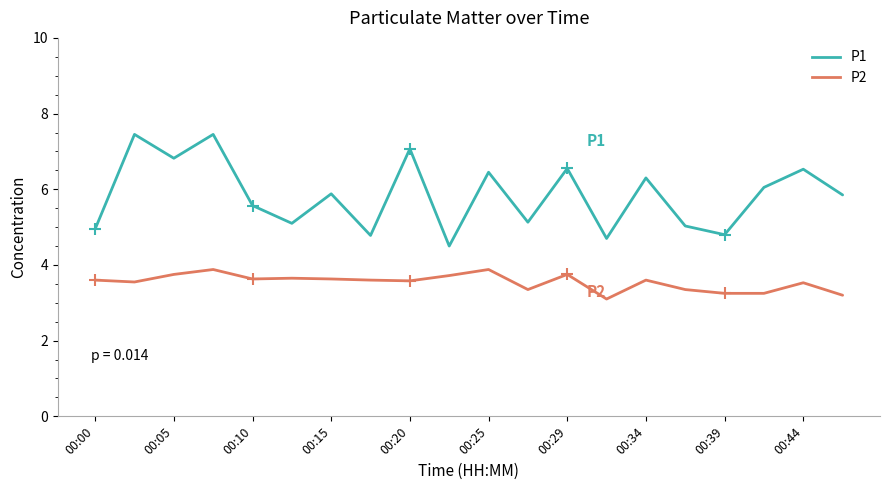

What is the lowest value of the P1 series?

4.5